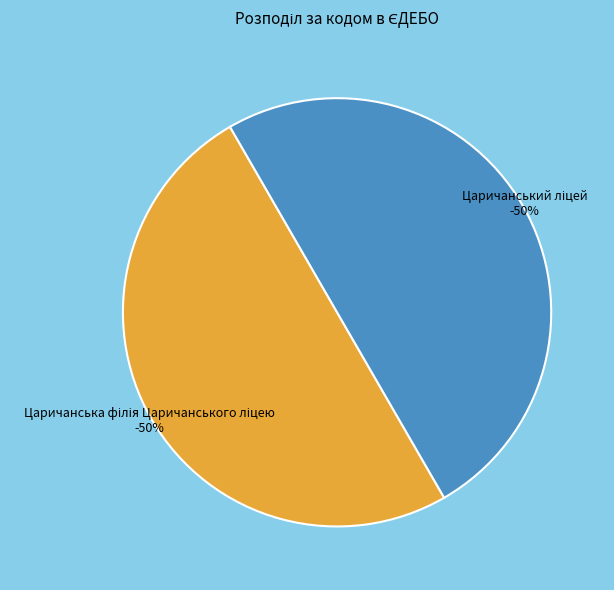

What percentage is the Царичанська філія Царичанського ліцею slice, to the nearest percent?

50%